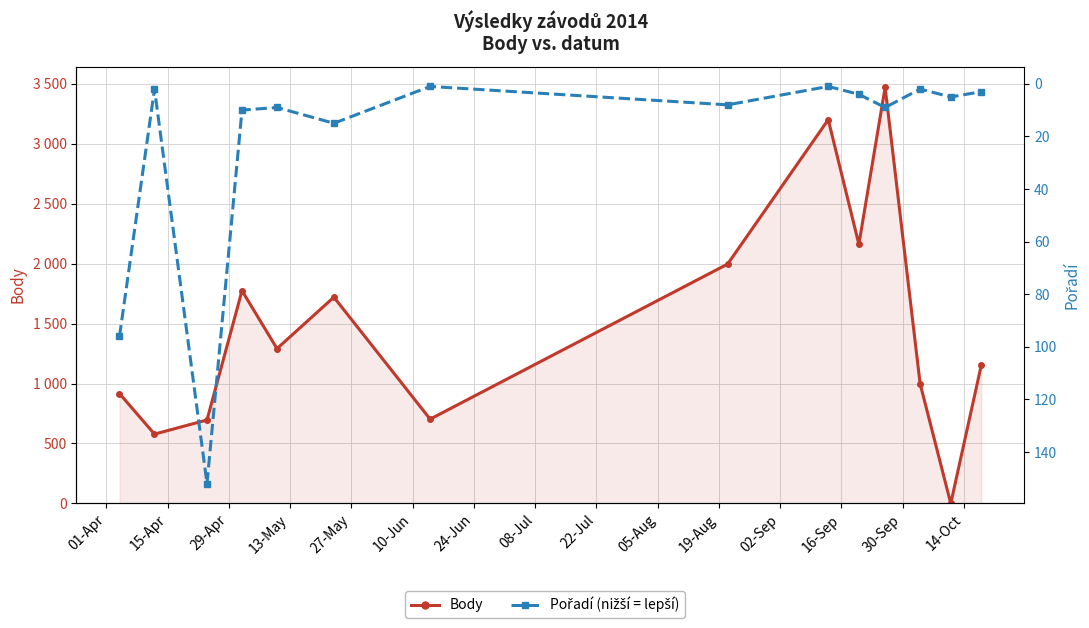

Does the chart display data point markers on the line(s)?

Yes